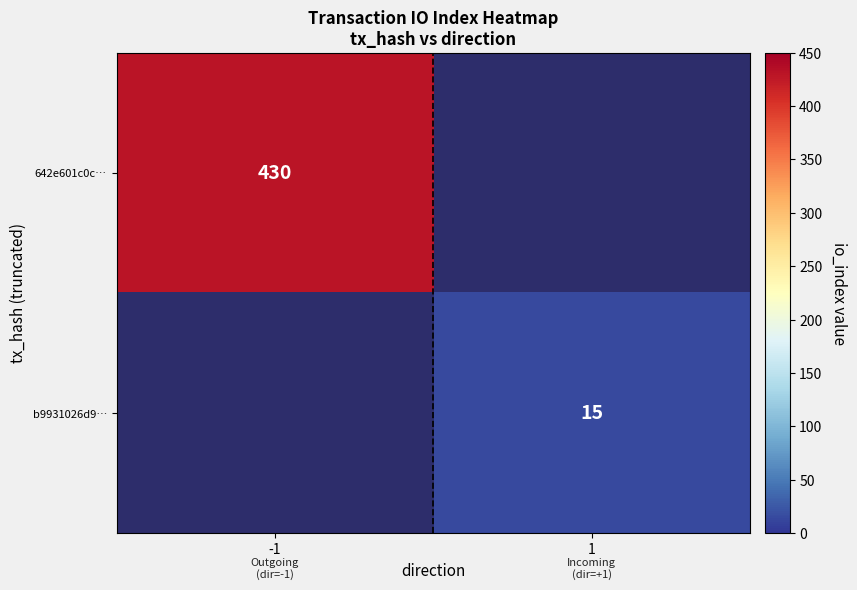

The value of b9931026d9… at 1 is 15. True or false?

True